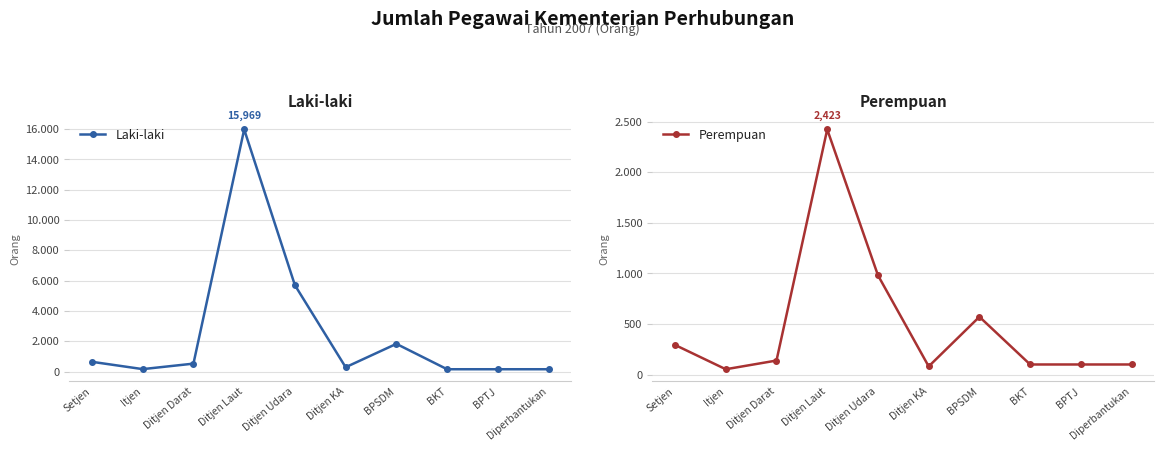

True or false: Laki-laki and Perempuan cross at least once.

False